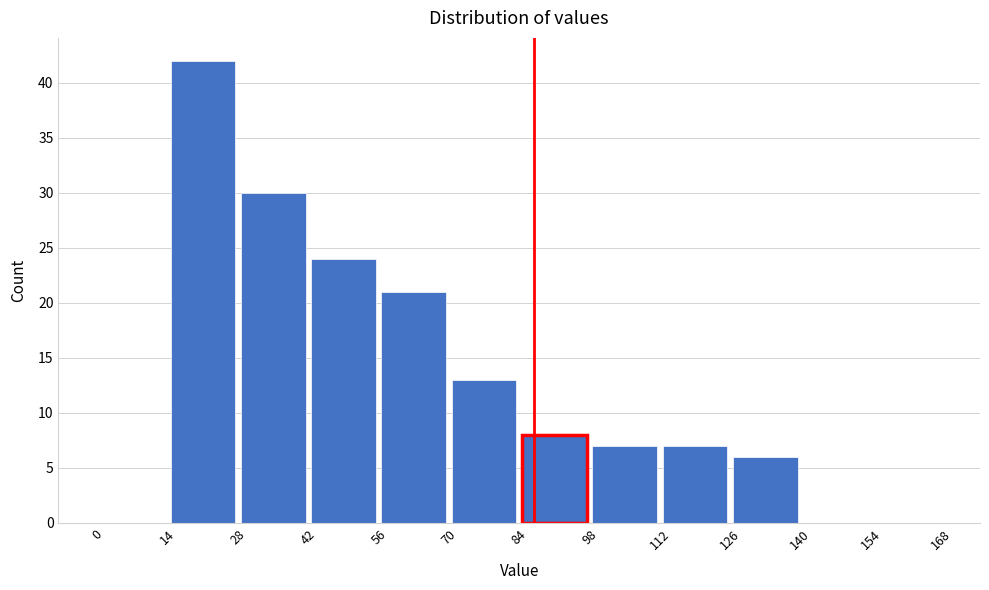

Reading left to right, list every bar in this chart as the range it spans on the x-axis followed by its height. The values are not printed on the chart, so give them approximately, as read against the axis.

0 to 14: 0
14 to 28: 42
28 to 42: 30
42 to 56: 24
56 to 70: 21
70 to 84: 13
84 to 98: 8
98 to 112: 7
112 to 126: 7
126 to 140: 6
140 to 154: 0
154 to 168: 0